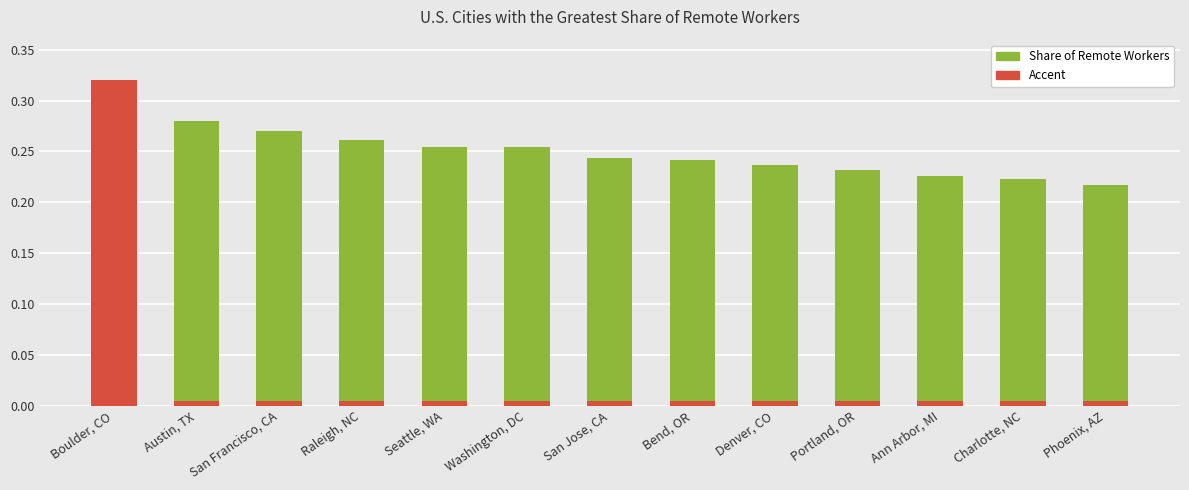

Are the bars horizontal?

No